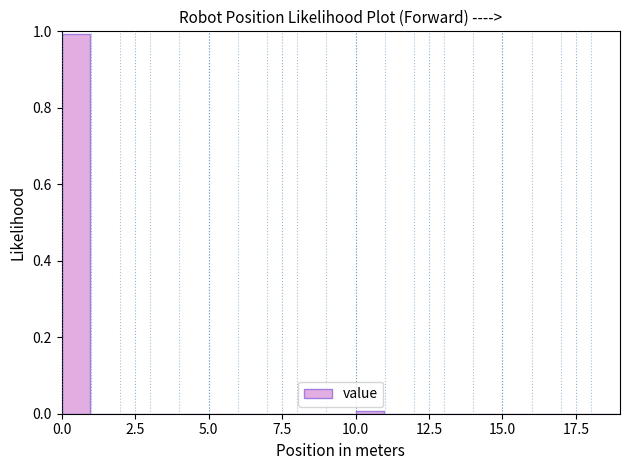

Read against the x-axis, roughly where is the centre of the tallest bar?

0.5